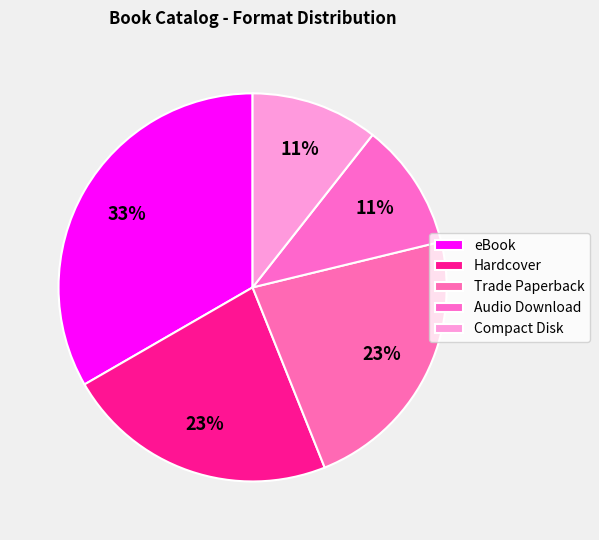

Is the sum of Compact Disk and Hardcover greater than half?

No